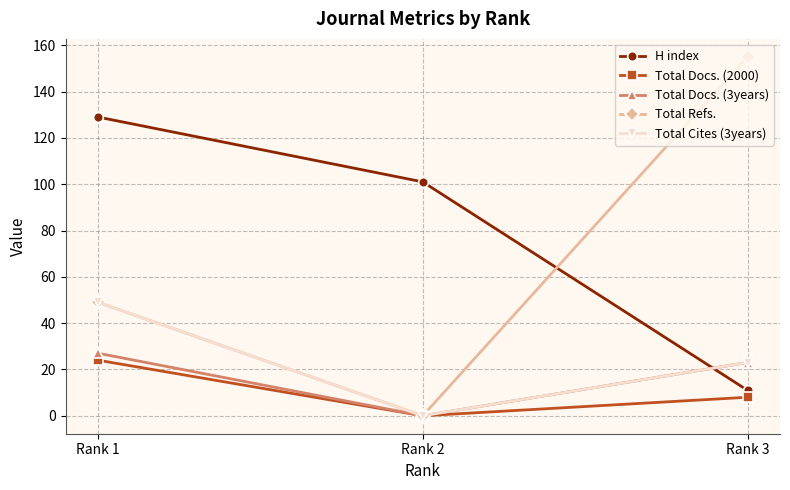

What is the total value across all series at Rank 1?

278